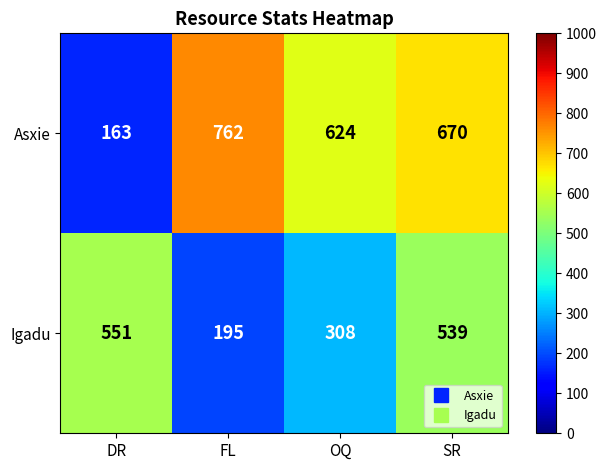

At how many categories does at least one series exceed 352?

4